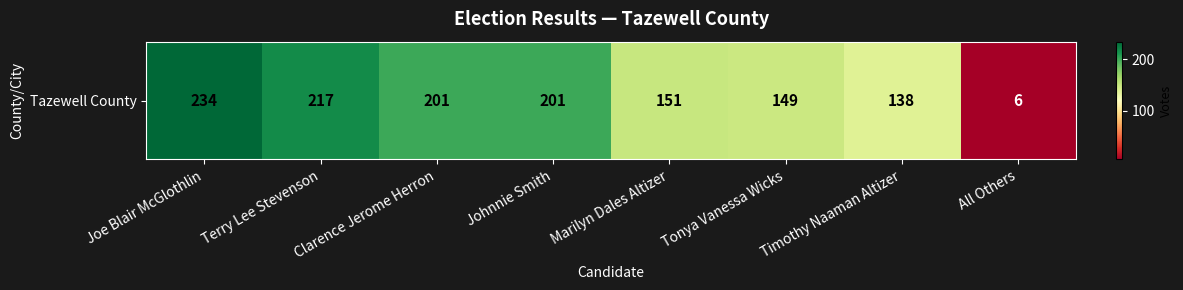

At which category does the chart reach its minimum across all series?

All Others